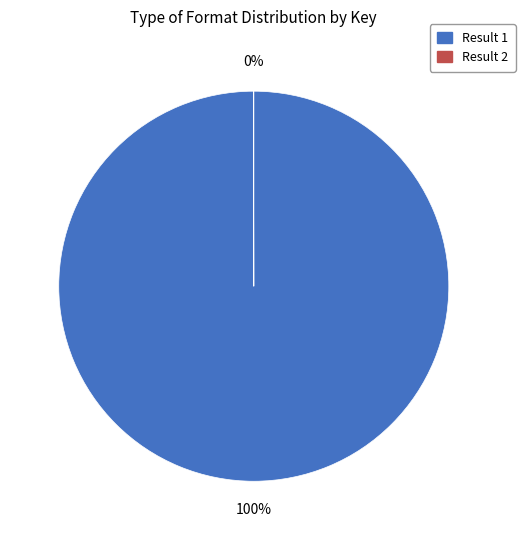

Does any single category account for the majority?

Yes